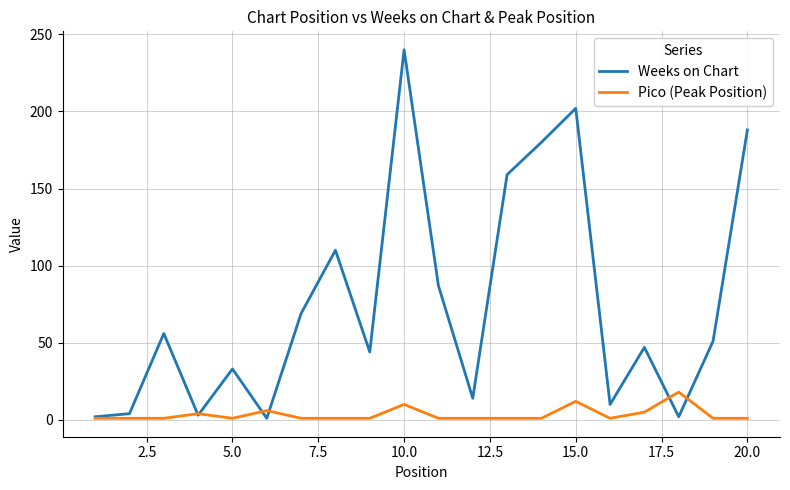

Which series has the widest spread of values?

Weeks on Chart